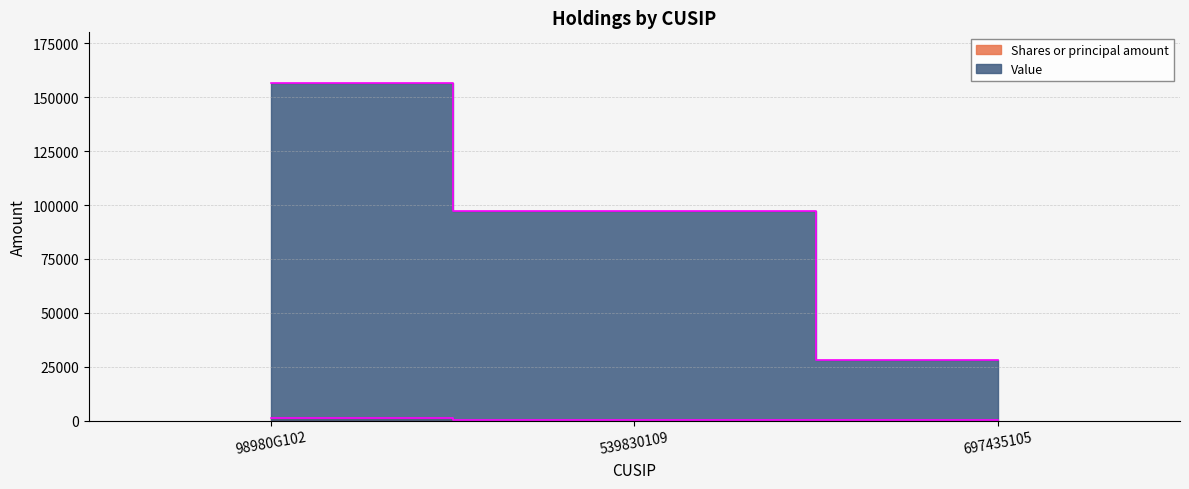

Rank the series at 539830109 from highest to lowest value.

Value, Shares or principal amount